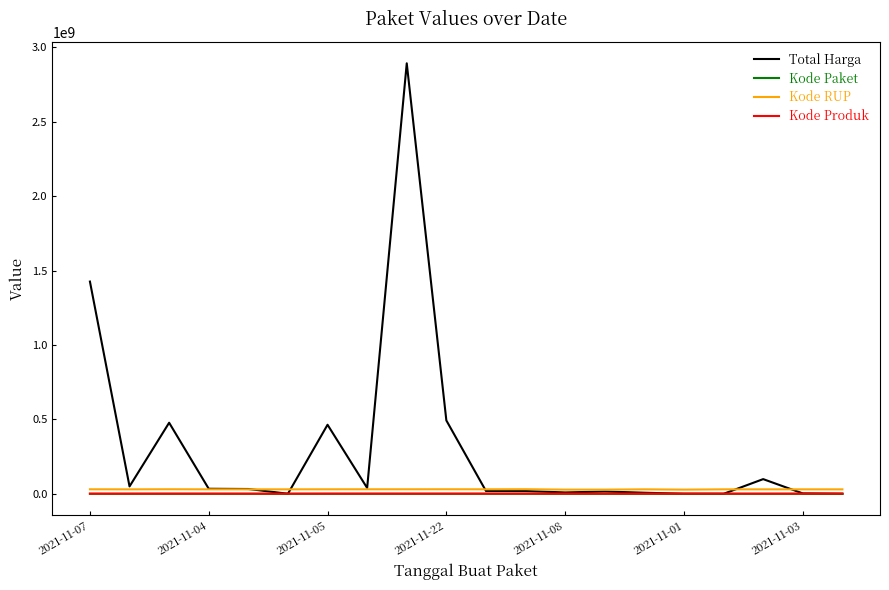

What is the maximum value shown in the chart?

2892122000